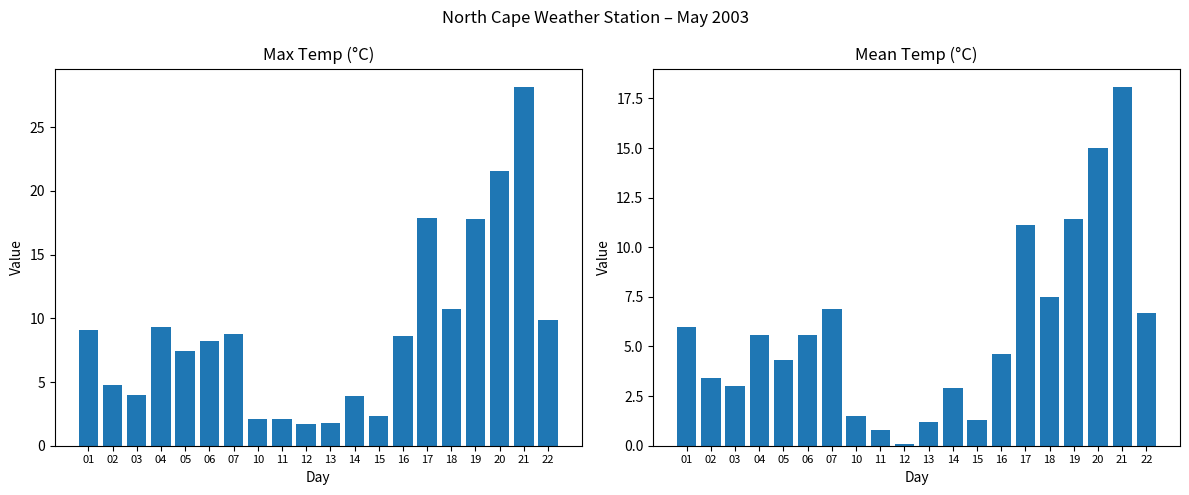

Is it true that Max Temp (°C) equals 2.3 at 15?

True